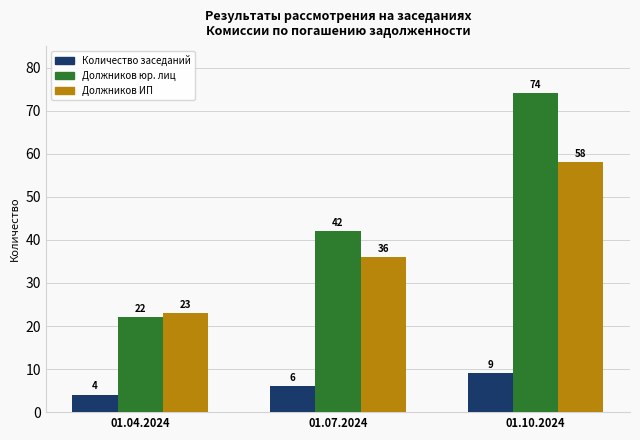

Reading left to right, list all the values displayed in this chart.

Количество заседаний: 01.04.2024=4	01.07.2024=6	01.10.2024=9
Должников юр. лиц: 01.04.2024=22	01.07.2024=42	01.10.2024=74
Должников ИП: 01.04.2024=23	01.07.2024=36	01.10.2024=58